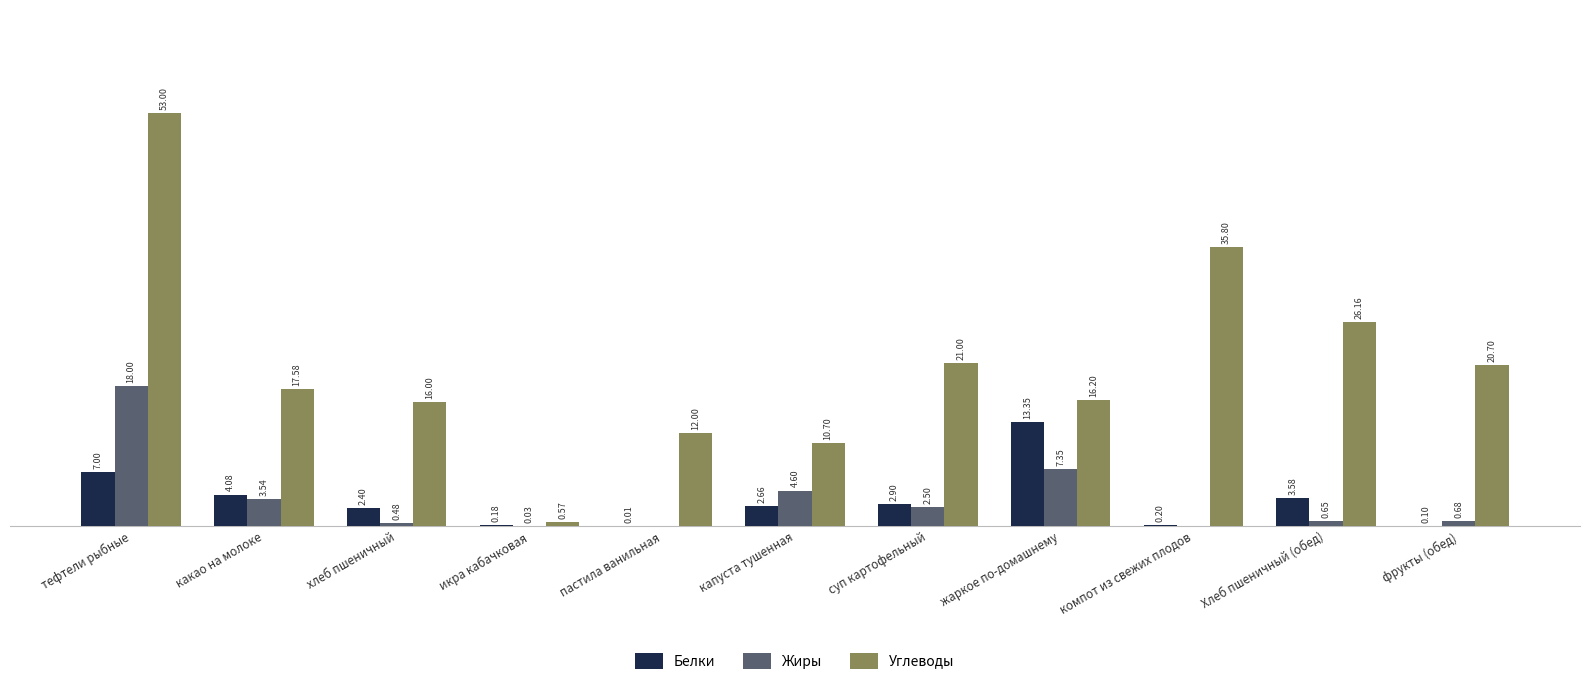

Which series changed the most between жаркое по-домашнему and фрукты (обед)?

Белки